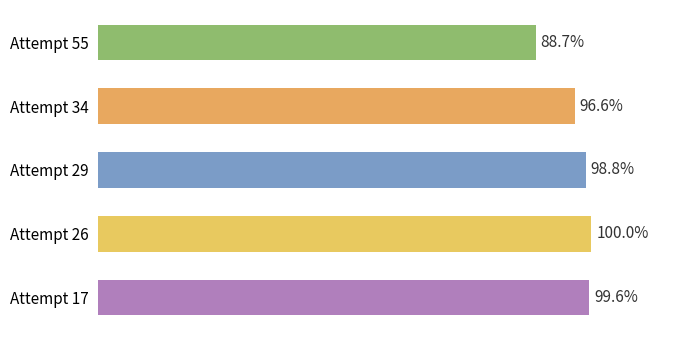

Are the bars horizontal?

Yes